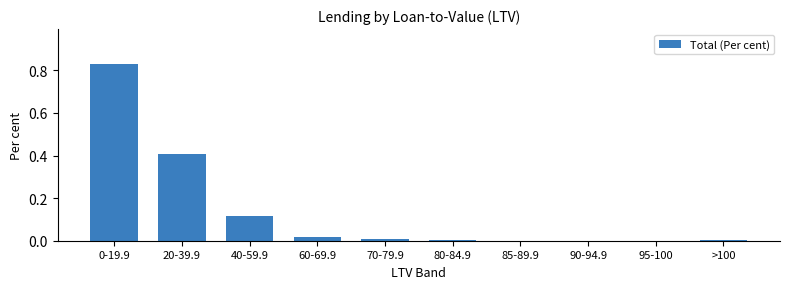

Is it true that the value at 20-39.9 is 0.4?

True